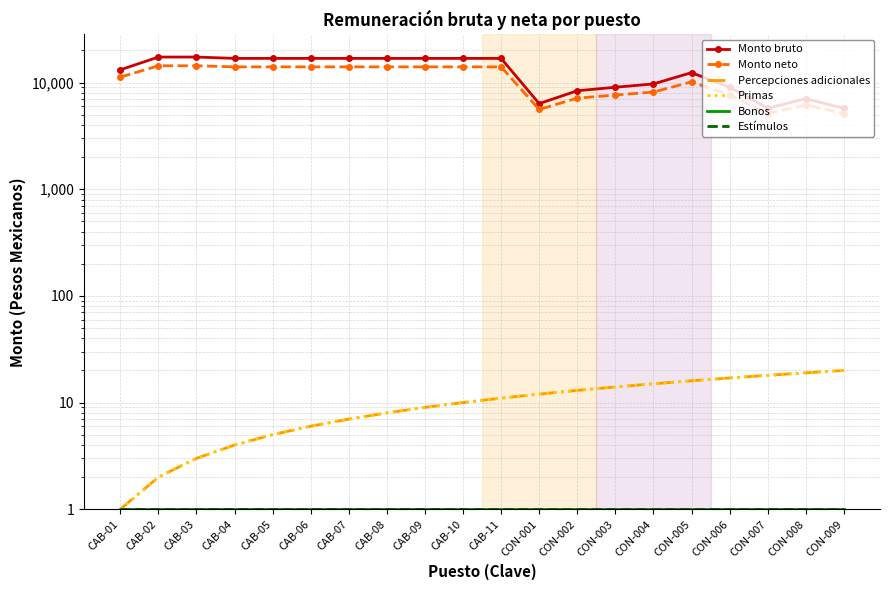

At which category does Monto bruto reach its first local peak?

CON-005